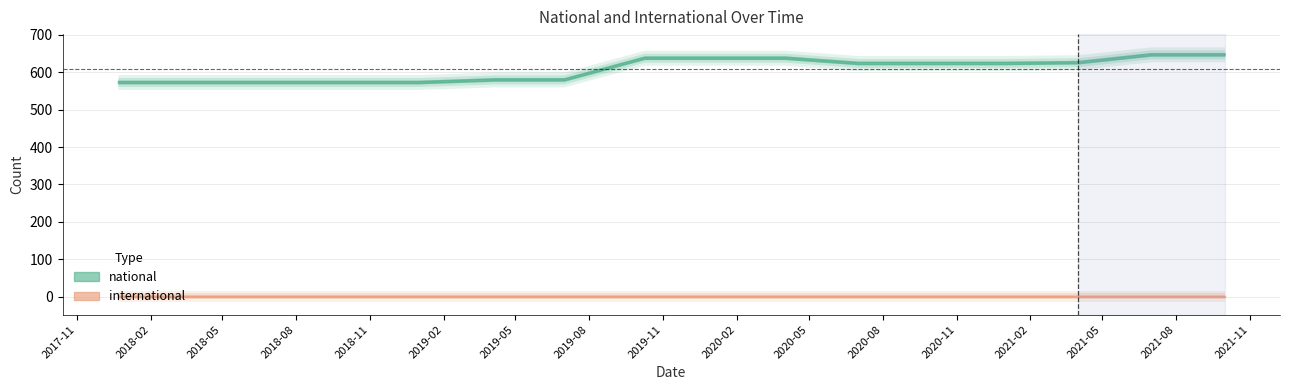

What is the minimum value for national?

574